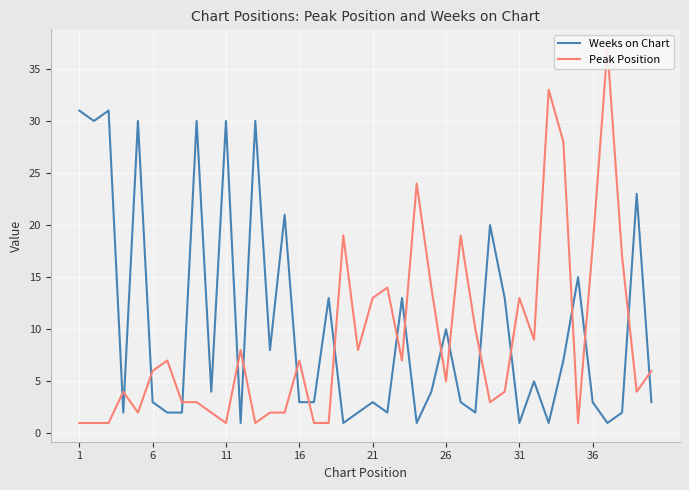

Is it true that Weeks on Chart equals 10 at 26?

True